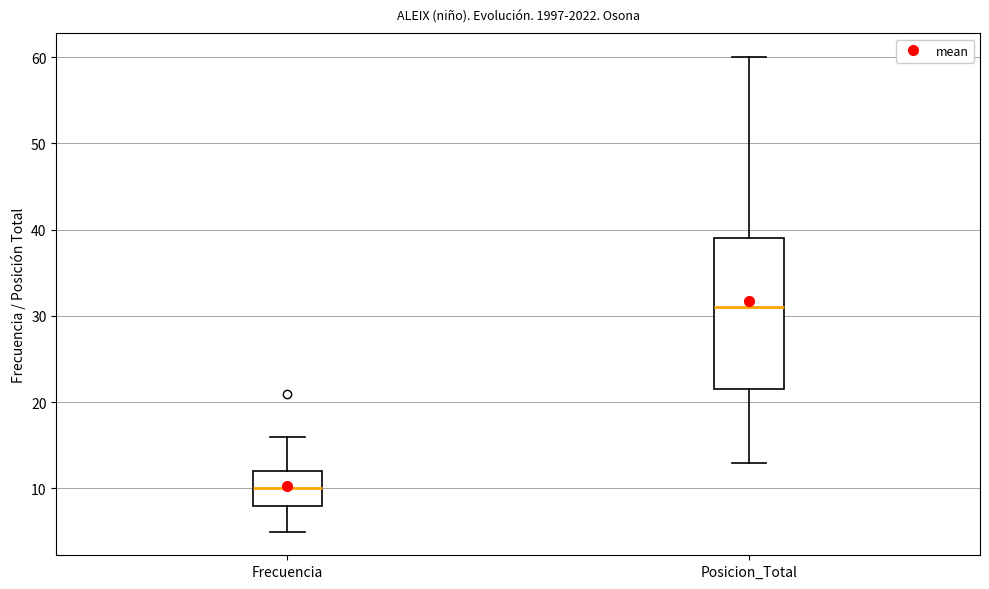

Reading left to right, transcribe this box plot: for each box, give where its median line is, the range the box spans, and where its two whiskers end, as read against the y-axis. The values are not printed on the chart, so give them approximately, as read against the axis.

Frecuencia: median 10, box 8 to 12, whiskers 5 to 16
Posicion_Total: median 31, box 22 to 39, whiskers 13 to 60